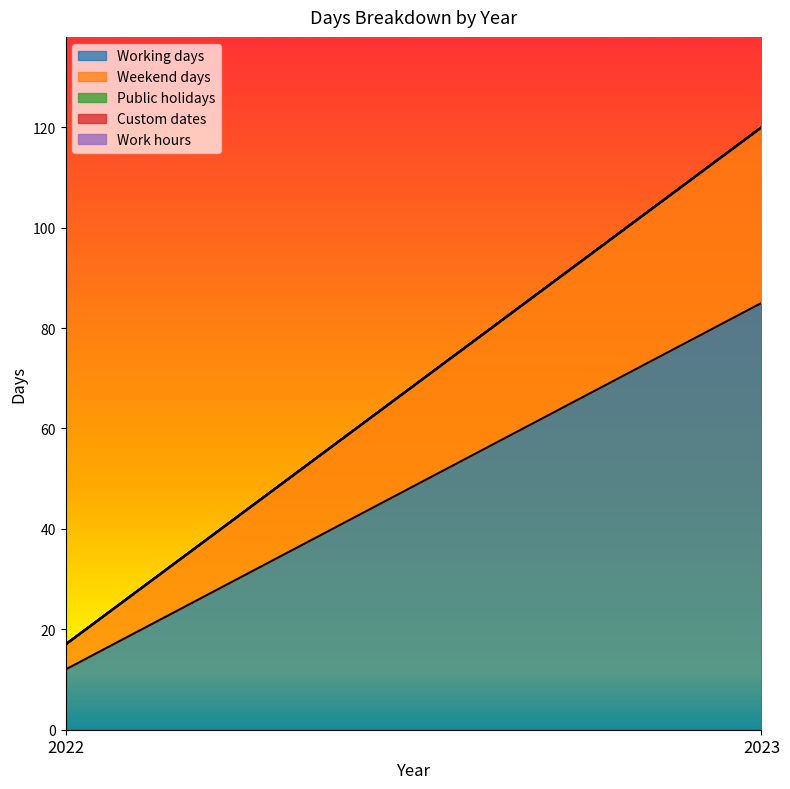

Rank the series at 2022 from highest to lowest value.

Working days, Weekend days, Public holidays, Custom dates, Work hours